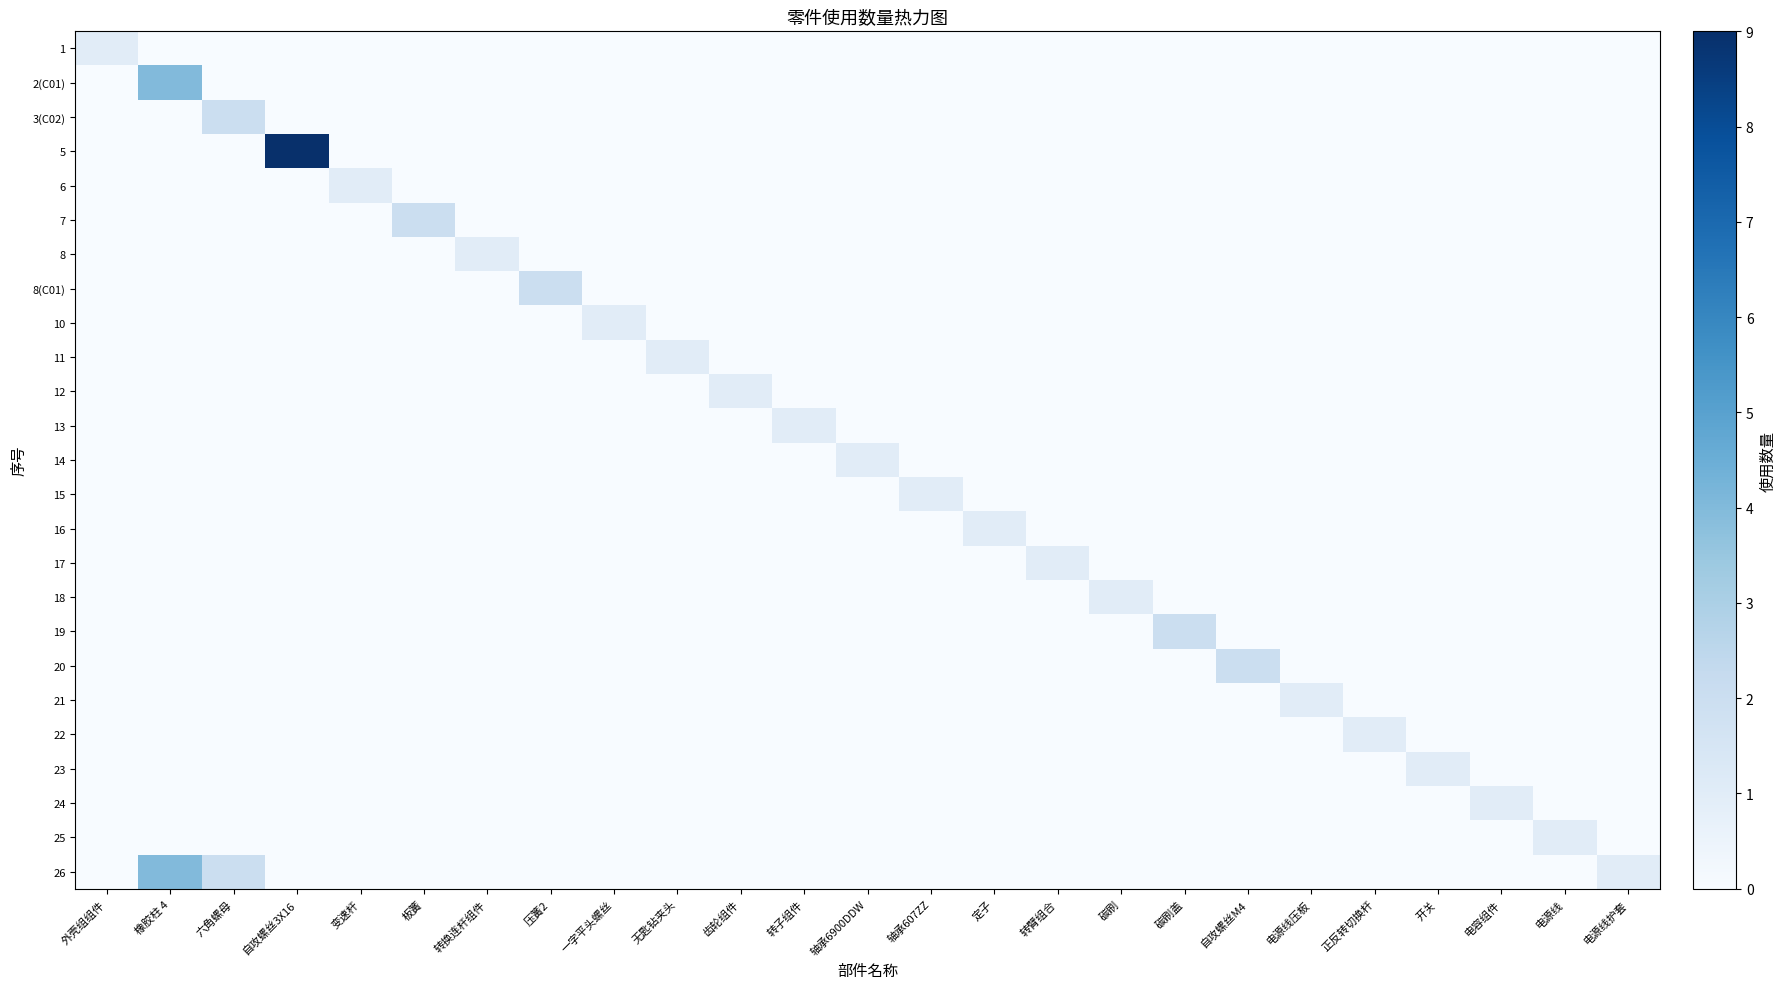

At 自攻螺丝3X16, list the series in order from smallest to largest.

1, 2(C01), 3(C02), 6, 7, 8, 8(C01), 10, 11, 12, 13, 14, 15, 16, 17, 18, 19, 20, 21, 22, 23, 24, 25, 26, 5